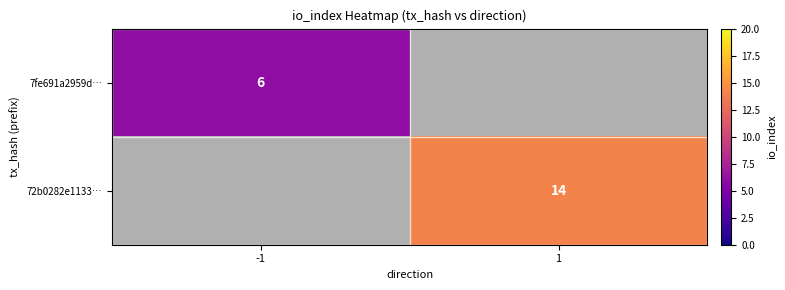

Is it true that 72b0282e1133… equals 3 at 1?

False